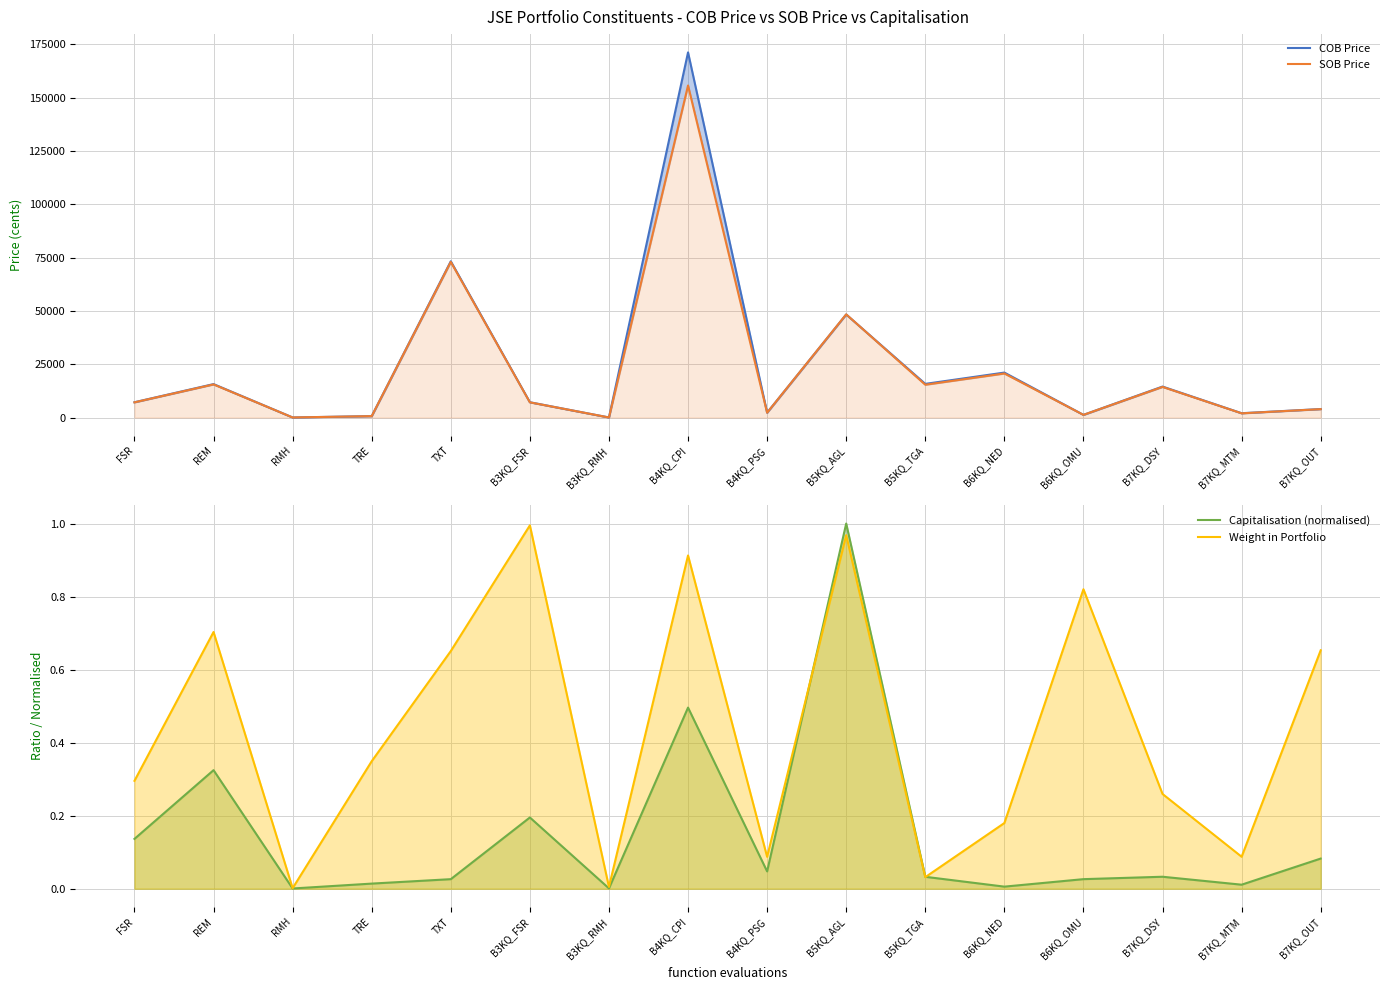

Which label corresponds to the smallest value in the chart?

RMH